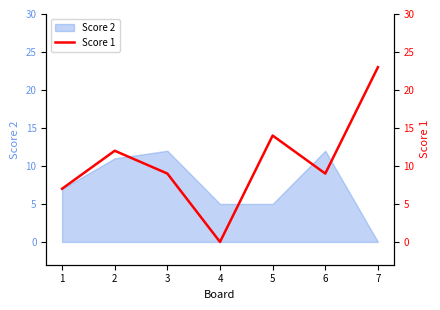

Where is the data nearest to the value 11?

2